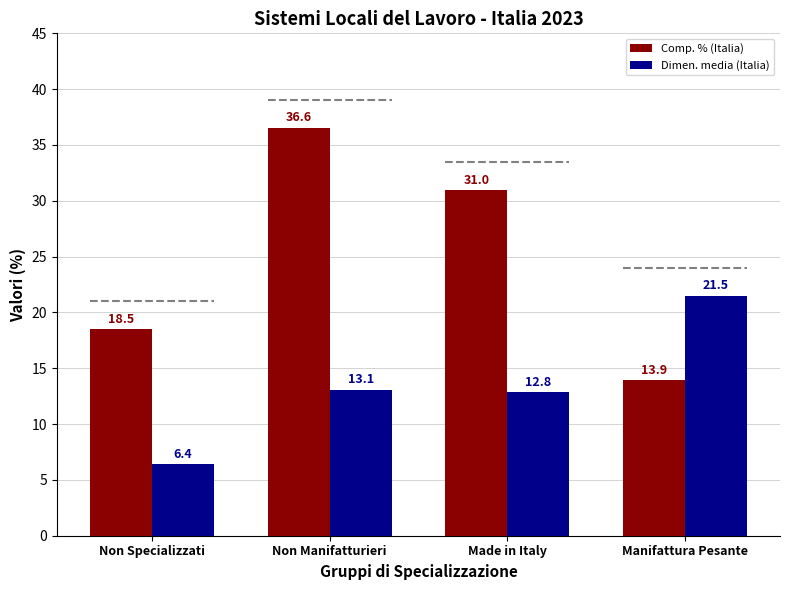

What is the spread (max minus min) of values at Manifattura Pesante?

7.6